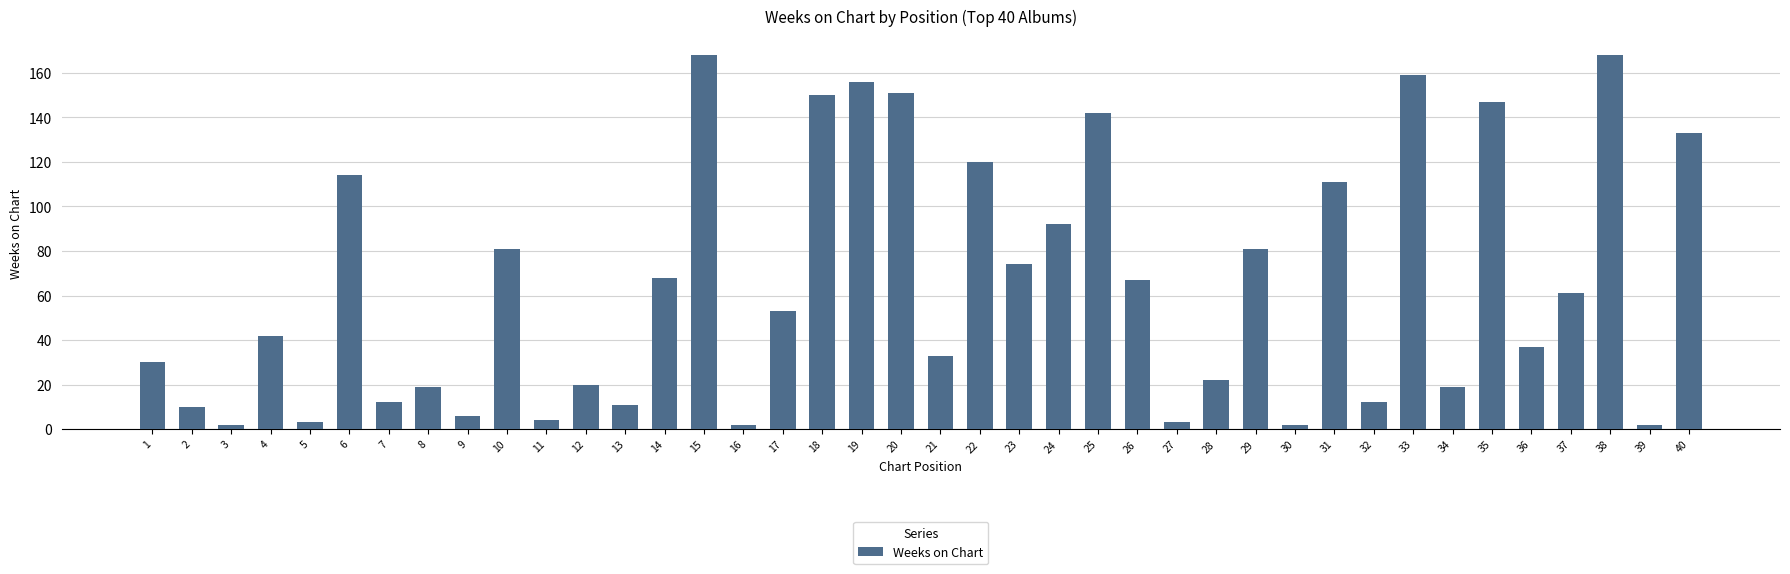

Reading left to right, extract all data points from this chart.

1=30	2=10	3=2	4=42	5=3	6=114	7=12	8=19	9=6	10=81	11=4	12=20	13=11	14=68	15=168	16=2	17=53	18=150	19=156	20=151	21=33	22=120	23=74	24=92	25=142	26=67	27=3	28=22	29=81	30=2	31=111	32=12	33=159	34=19	35=147	36=37	37=61	38=168	39=2	40=133